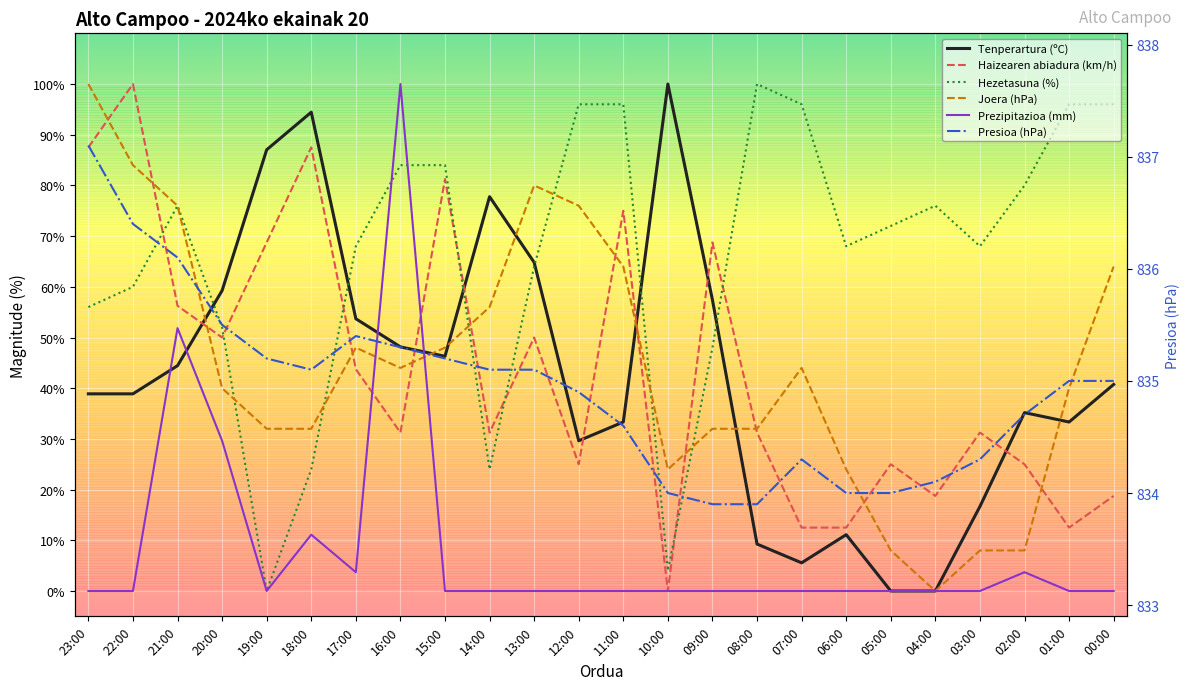

Between 01:00 and 03:00, which is larger?

01:00